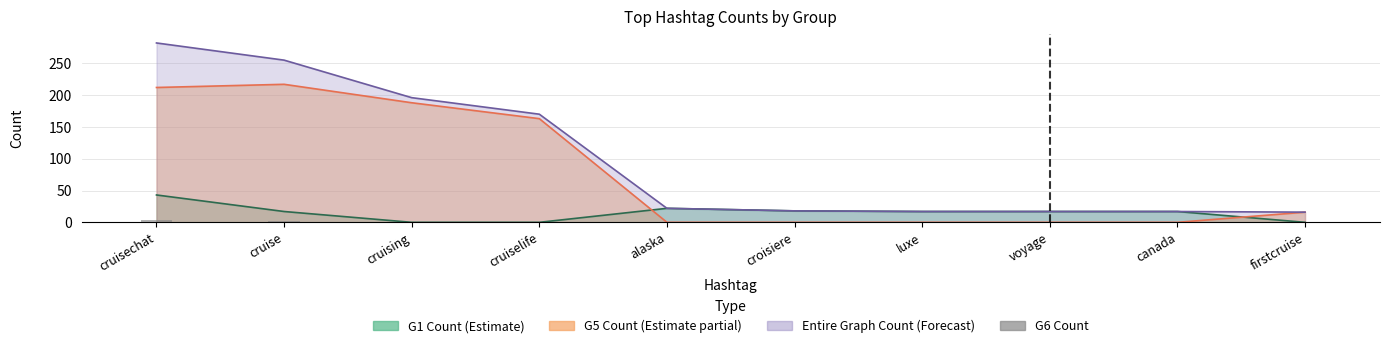

List the labels in order of value, largest first.

cruisechat, cruise, cruising, cruiselife, alaska, croisiere, luxe, voyage, canada, firstcruise